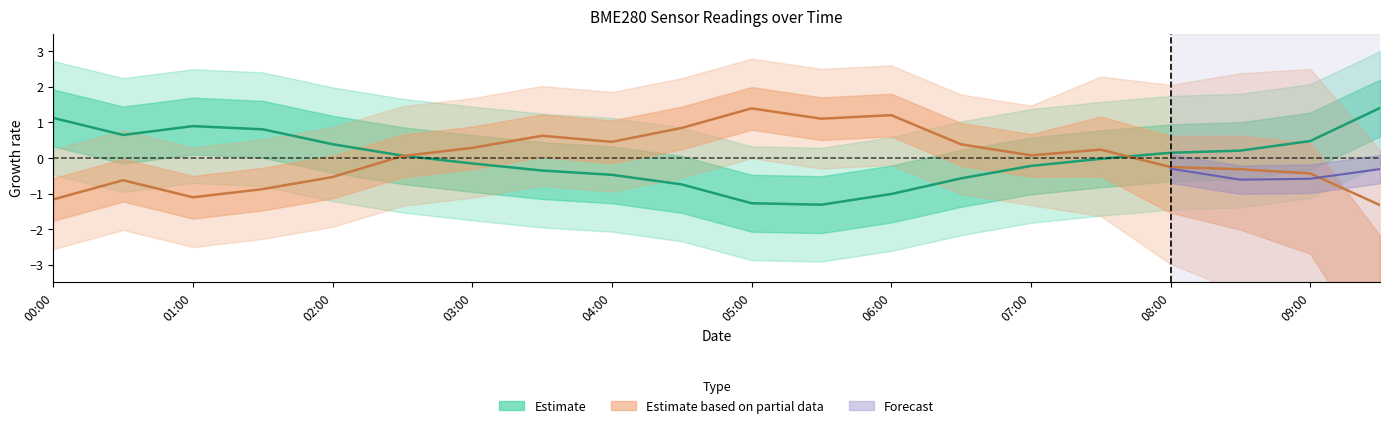

How many times do BME280_humidity and BME280_temperature cross each other?

2